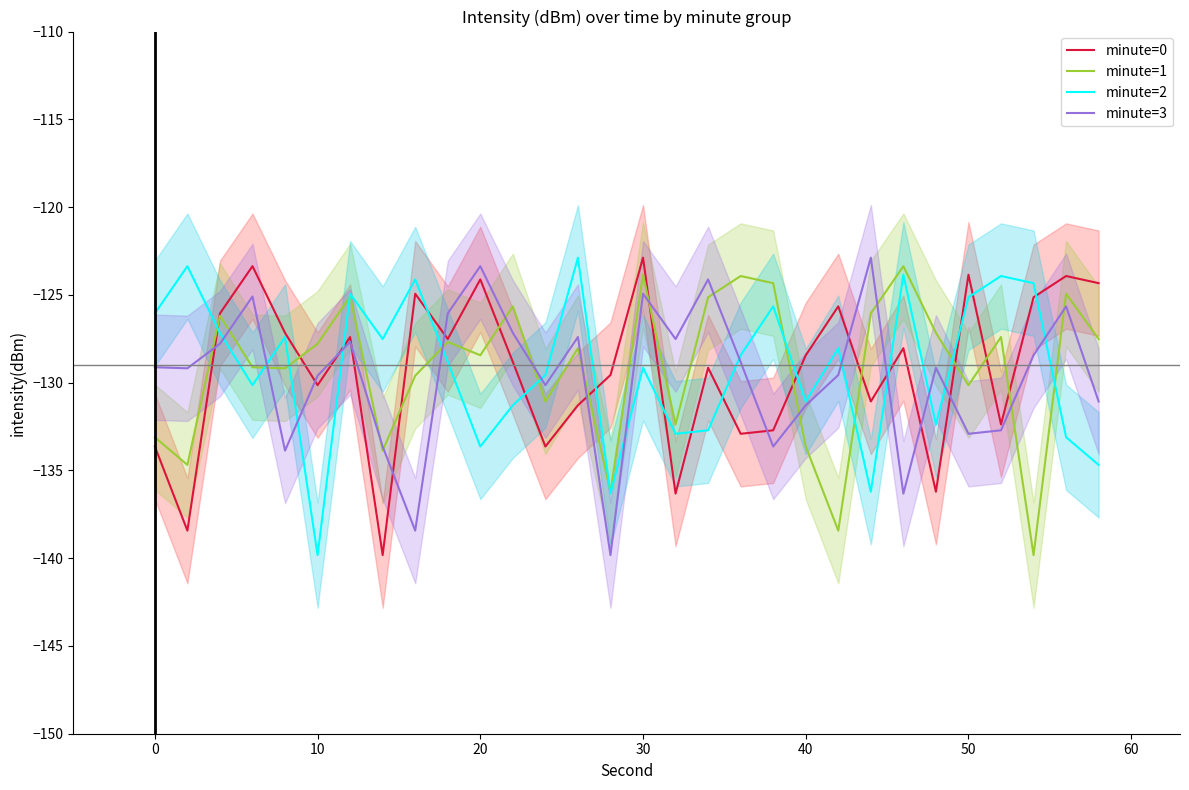

The value of minute=2 at 0 is -126.1. True or false?

True